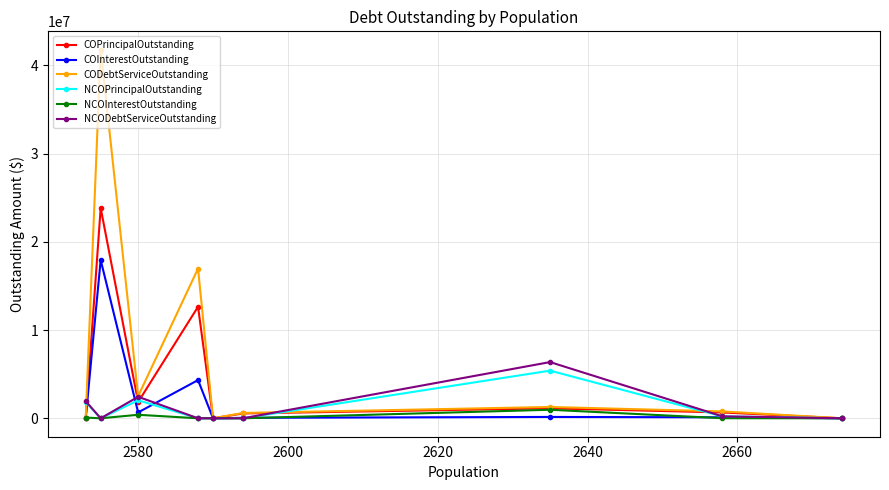

What is the maximum value shown in the chart?

41754266.3